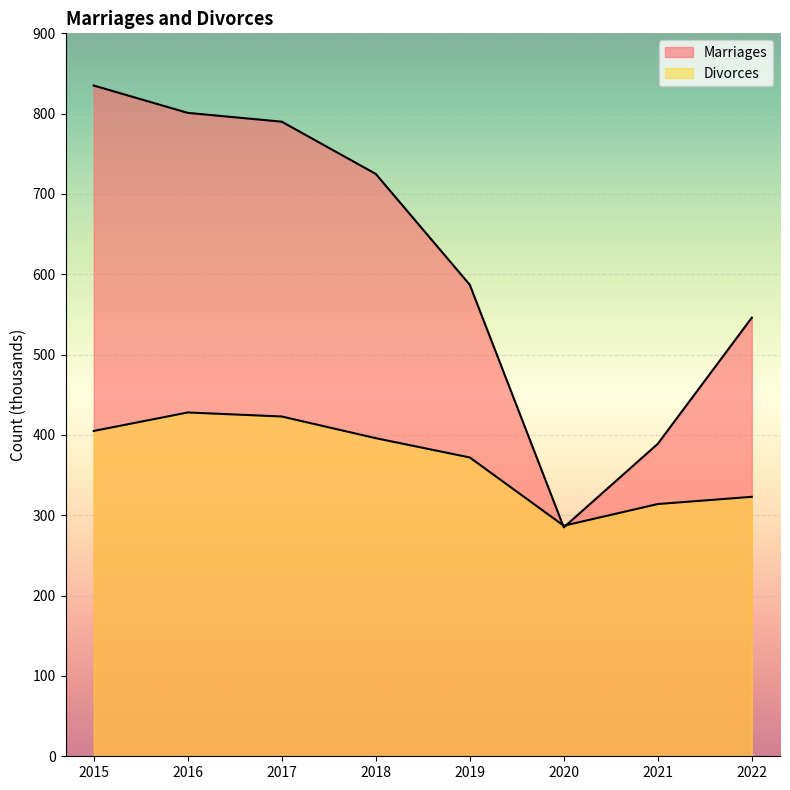

Rank the series by their maximum value, from highest to lowest.

Marriages, Divorces